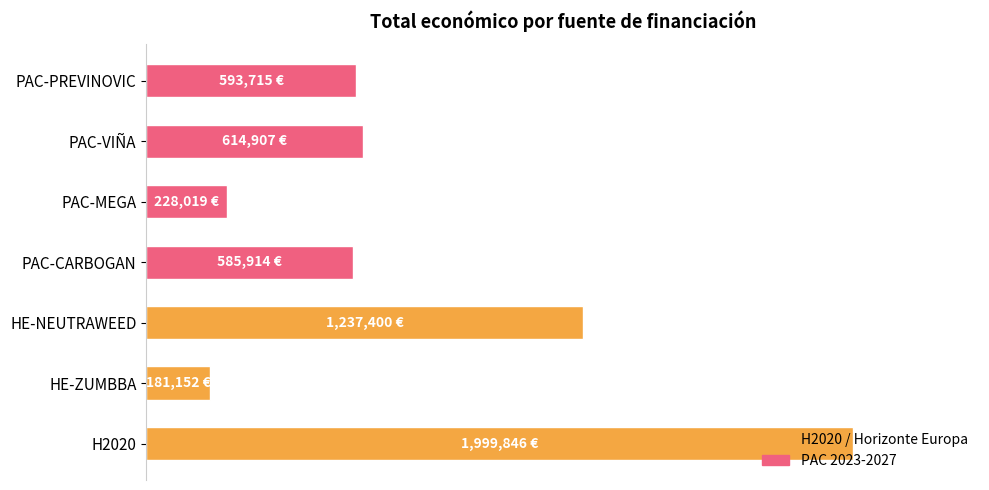

Where is the data nearest to the value 1090499?

HE-NEUTRAWEED